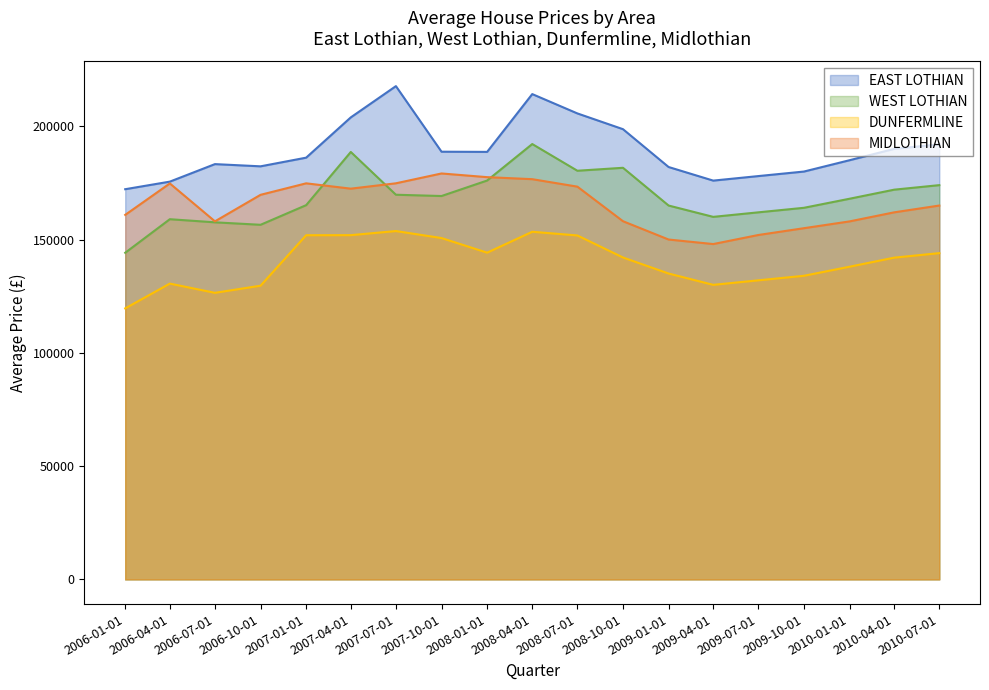

Is the value of WEST LOTHIAN at 2007-07-01 greater than the value of EAST LOTHIAN at 2007-10-01?

No